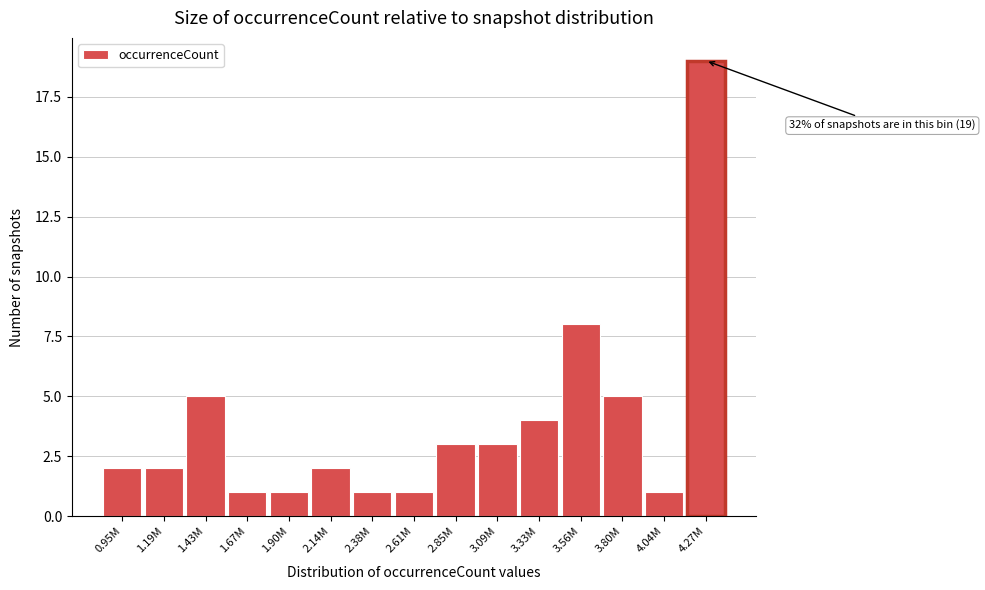

Reading right to left, transcribe all the data shown in this chart.

4.27M=19	4.04M=1	3.80M=5	3.56M=8	3.33M=4	3.09M=3	2.85M=3	2.61M=1	2.38M=1	2.14M=2	1.90M=1	1.67M=1	1.43M=5	1.19M=2	0.95M=2